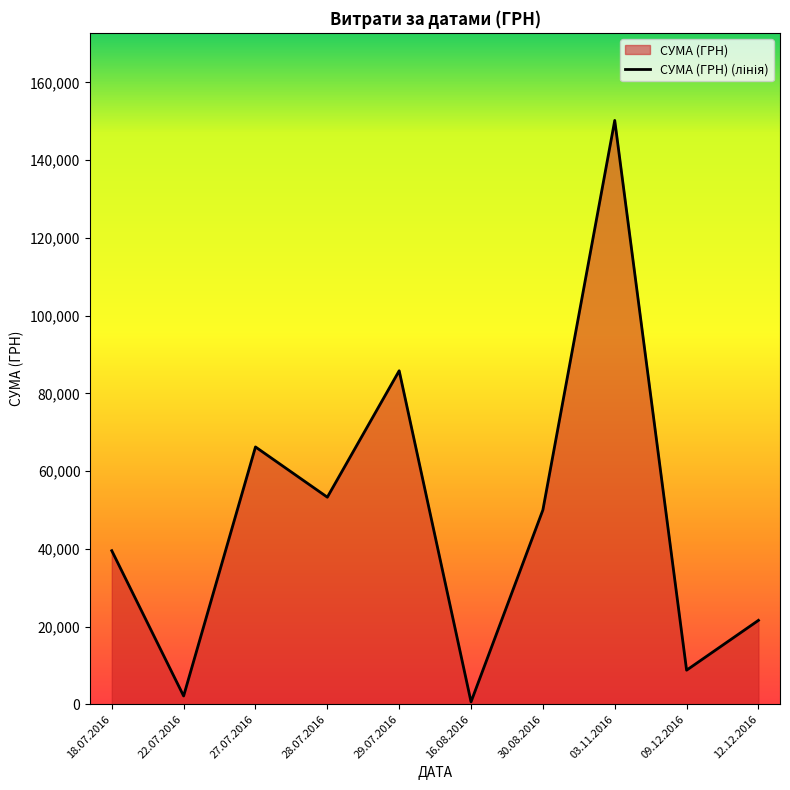

How many lines are shown in the chart?

1